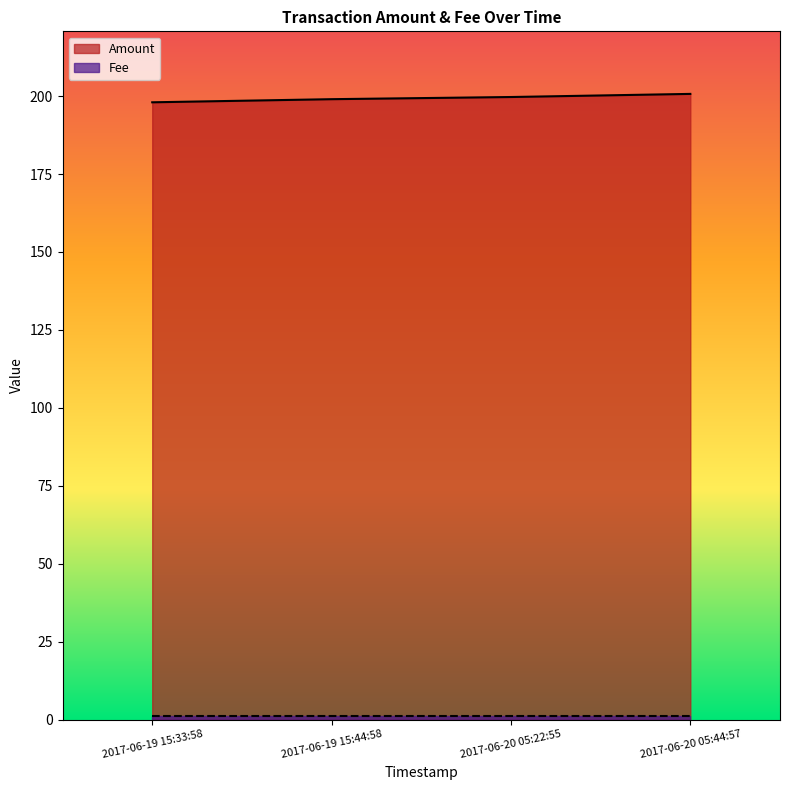

At which label is the value closest to 199?

2017-06-19 15:44:58